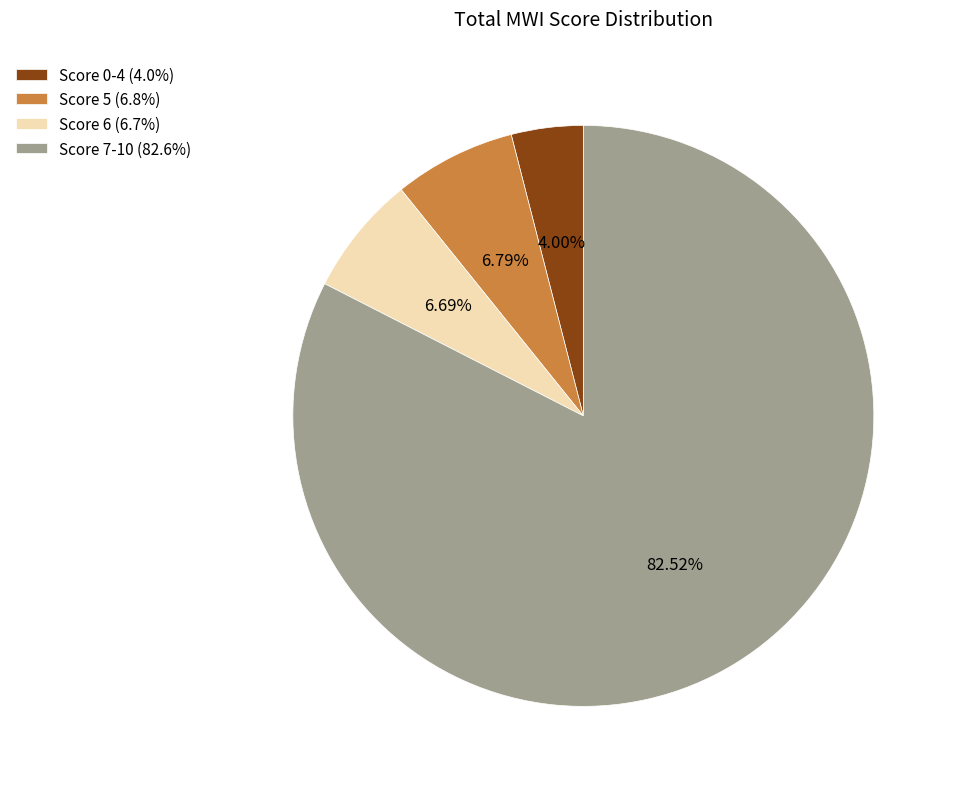

Do Score 7-10 (82.6%) and Score 0-4 (4.0%) together represent more than half of the pie?

Yes